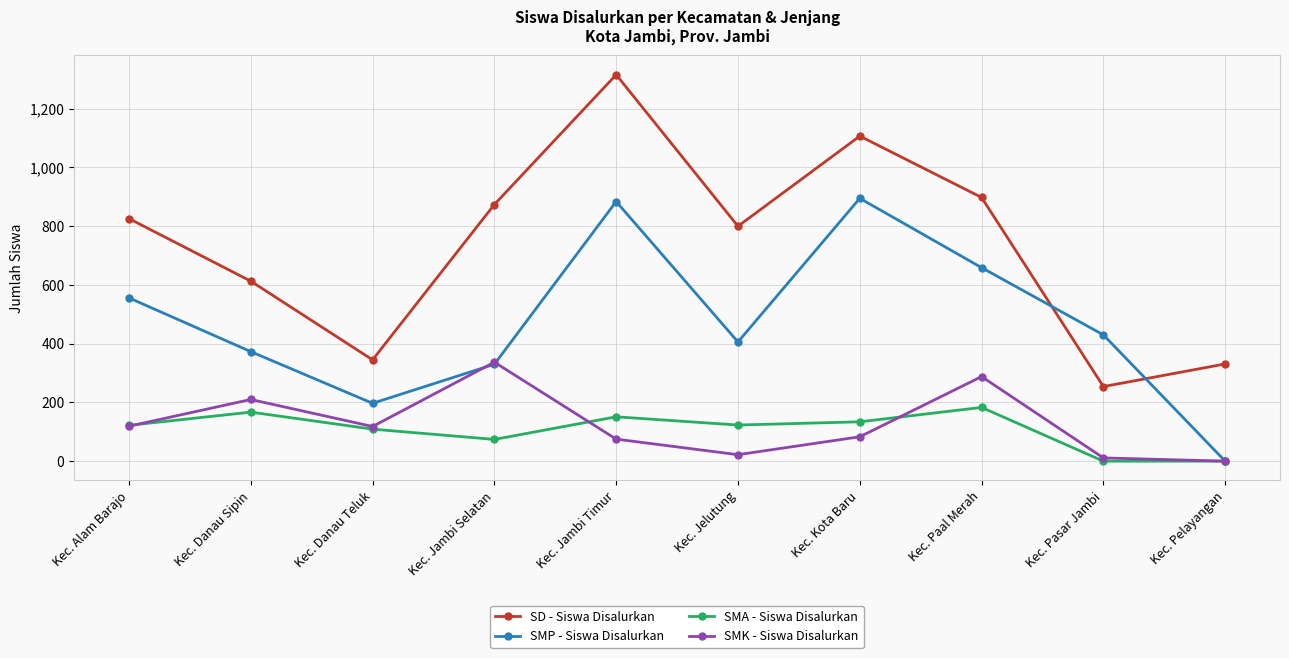

At which category does SD - Siswa Disalurkan reach its first local peak?

Kec. Jambi Timur